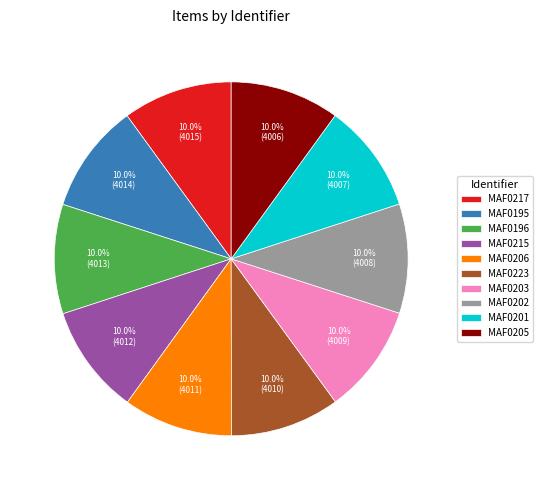

To the nearest percent, what is the average slice percentage?

10%